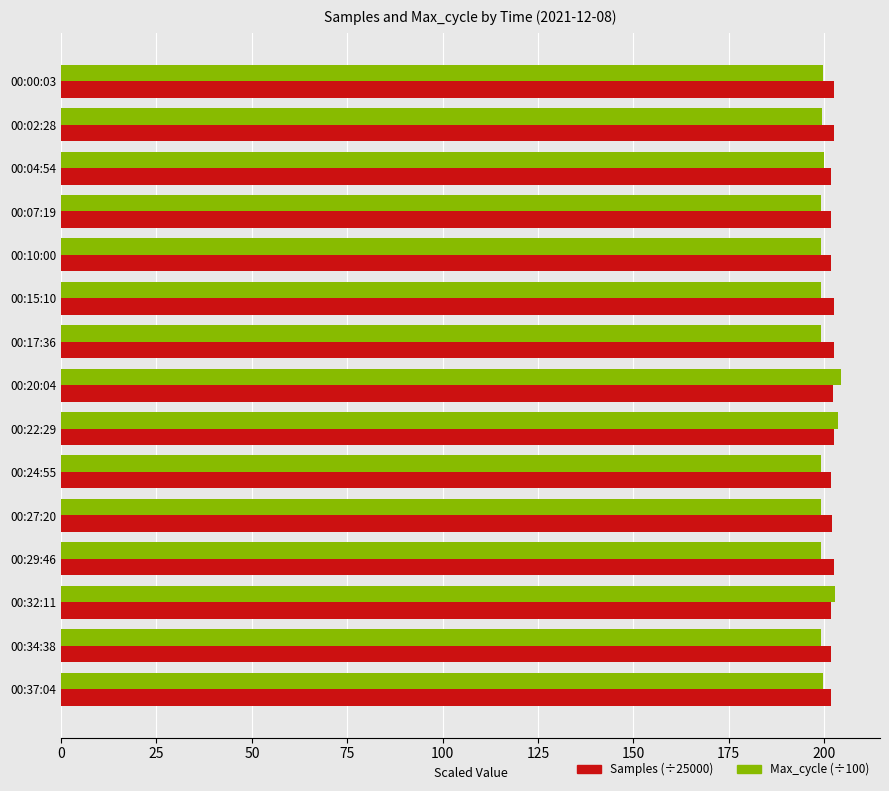

Rank the series by their maximum value, from lowest to highest.

Samples (÷25000), Max_cycle (÷100)